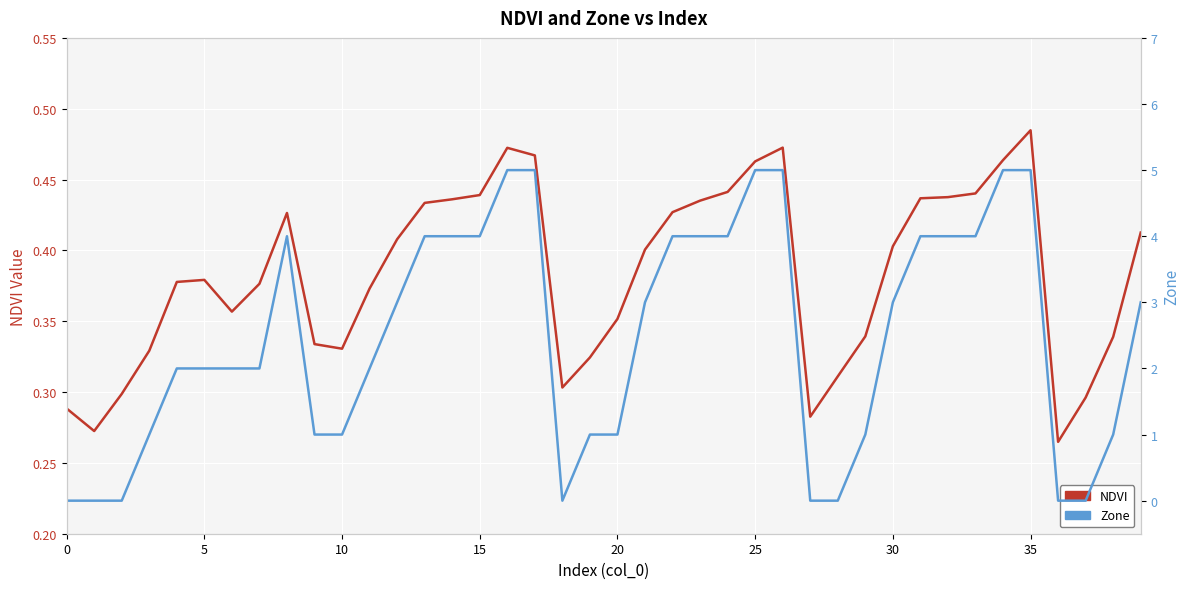

Rank the series by their average value, from lowest to highest.

NDVI, Zone